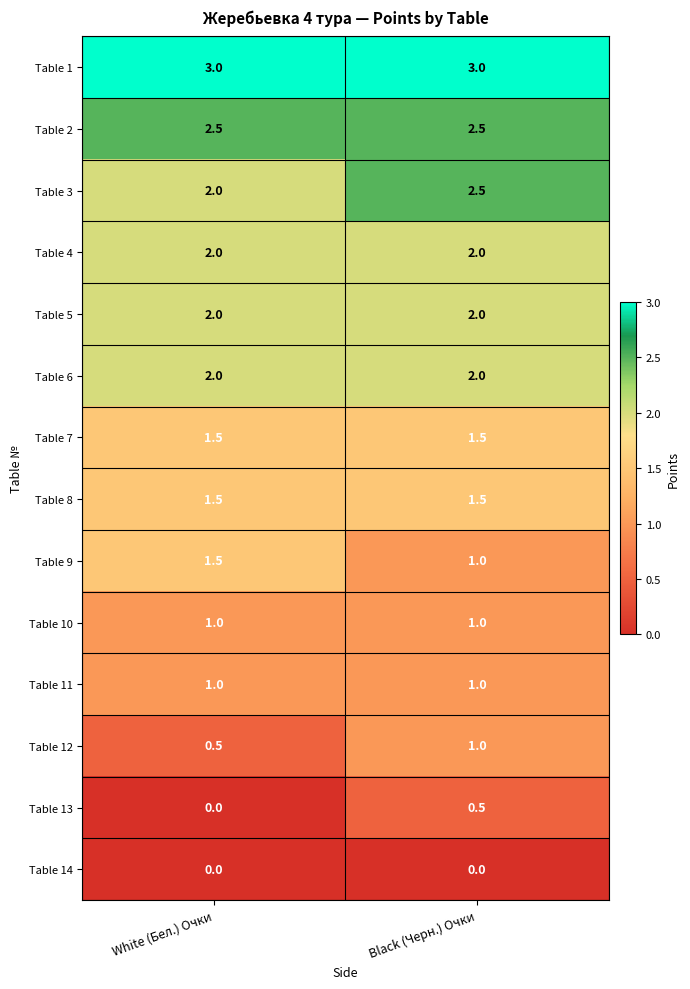

What is the greatest value displayed?

3.0